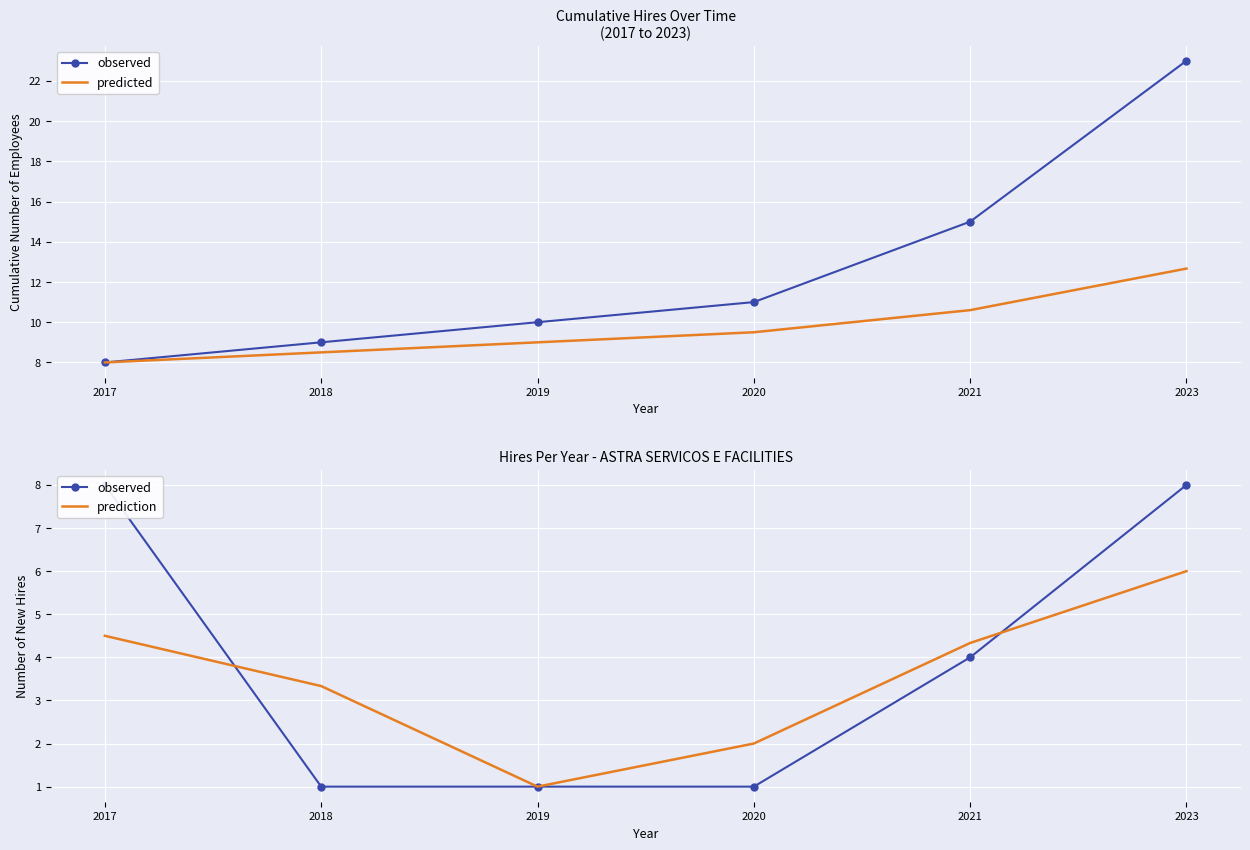

Is it true that prediction equals 4.5 at 2017?

True